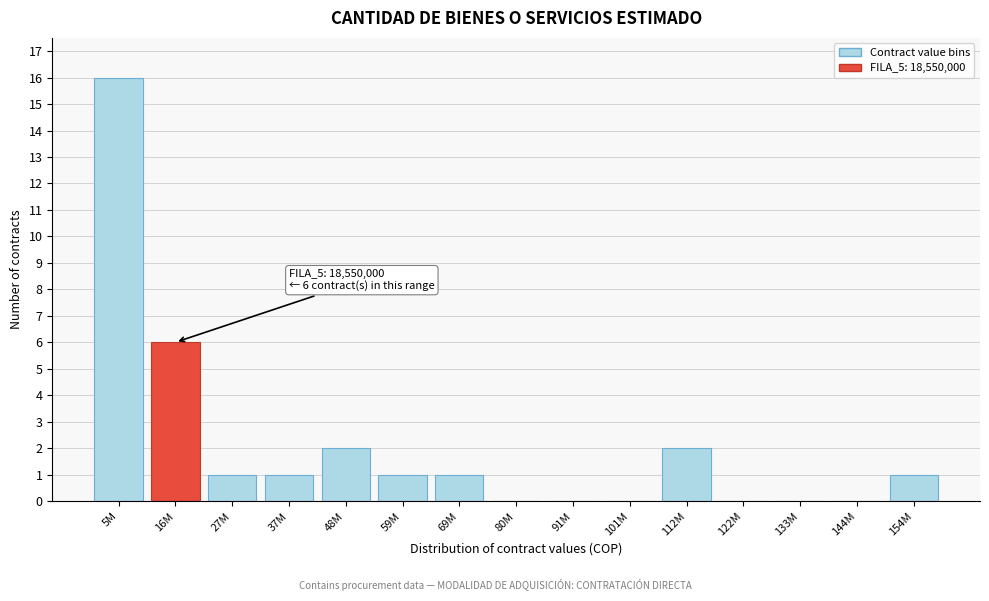

Reading right to left, transcribe all the data shown in this chart.

154M=1	144M=0	133M=0	122M=0	112M=2	101M=0	91M=0	80M=0	69M=1	59M=1	48M=2	37M=1	27M=1	16M=6	5M=16